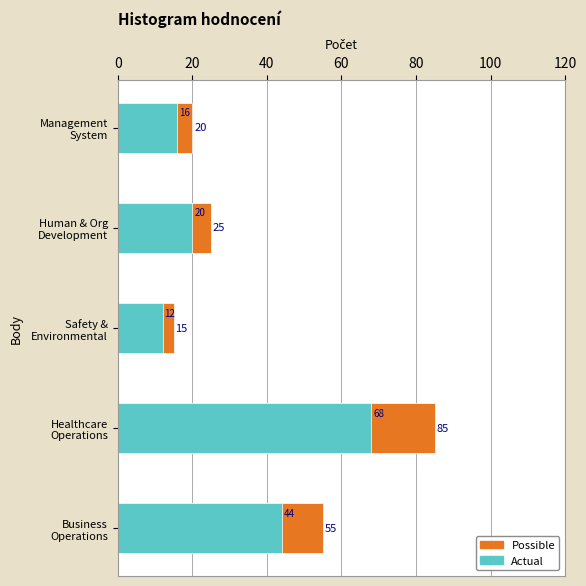

Which series has the largest total across all categories?

Possible